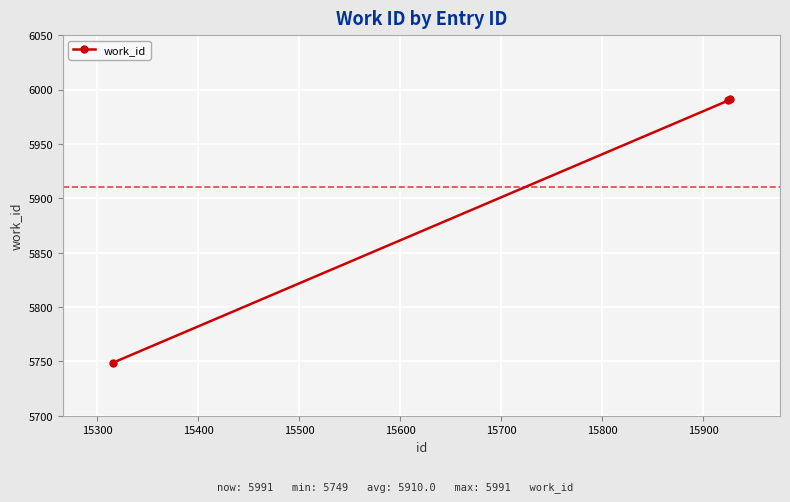

What is the value of the 1st point from the left?

5749